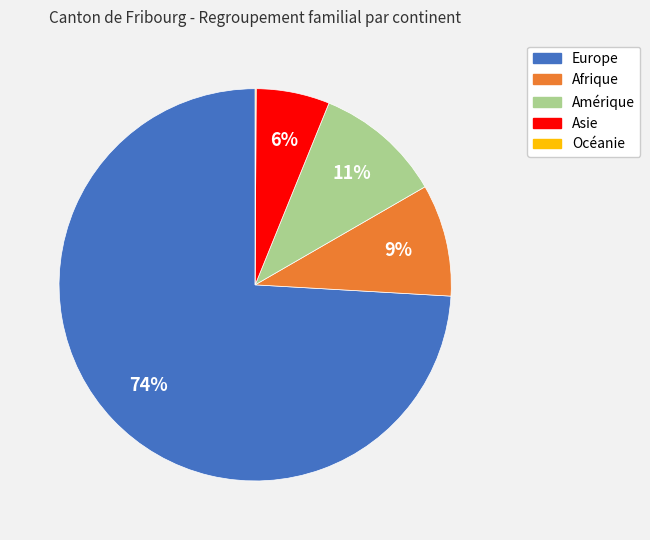

Approximately how many times larger is the value at Asie compared to Afrique?

0.7